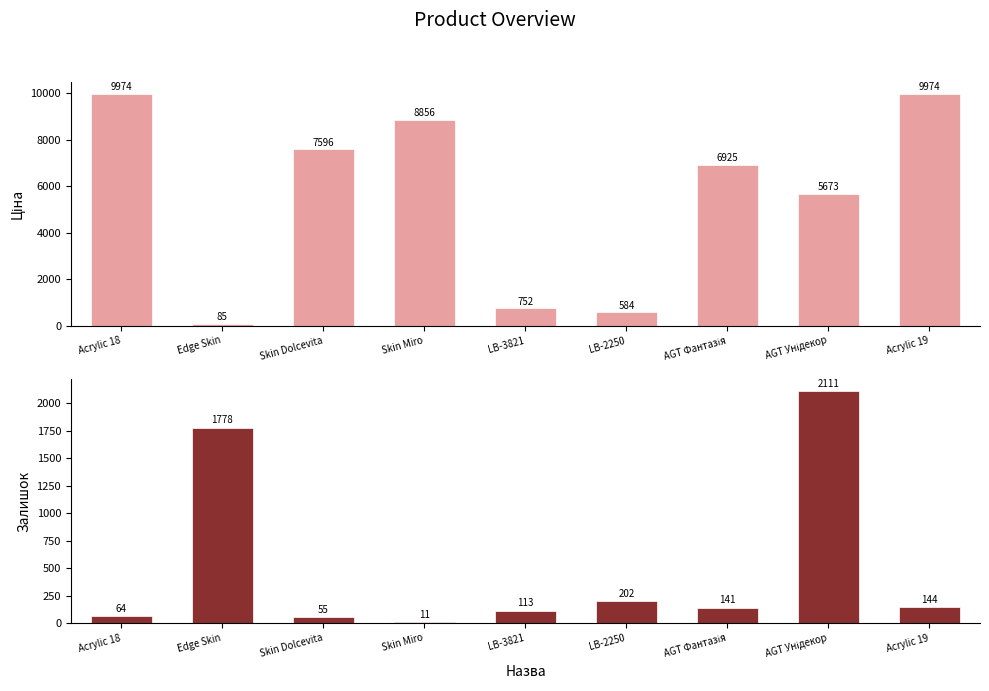

Are the bars grouped side by side (vs. stacked)?

Yes